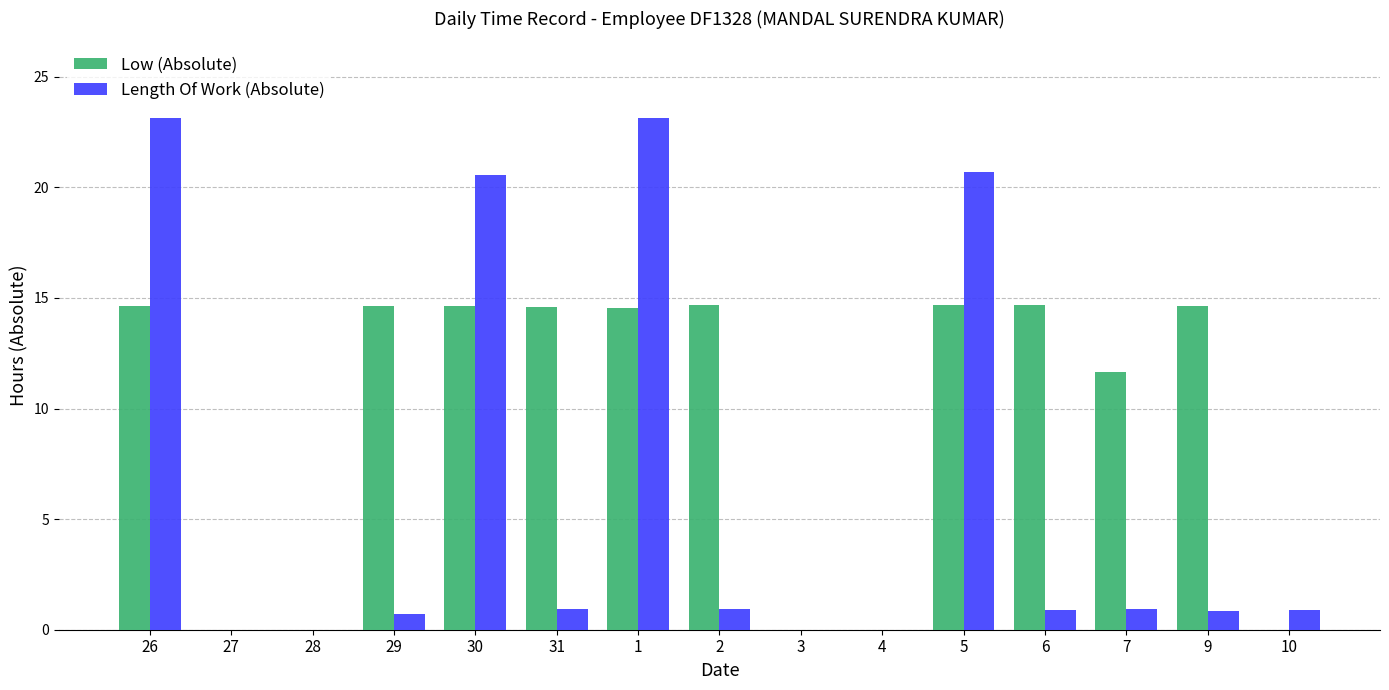

Which series changed the most between 29 and 7?

Low (Absolute)